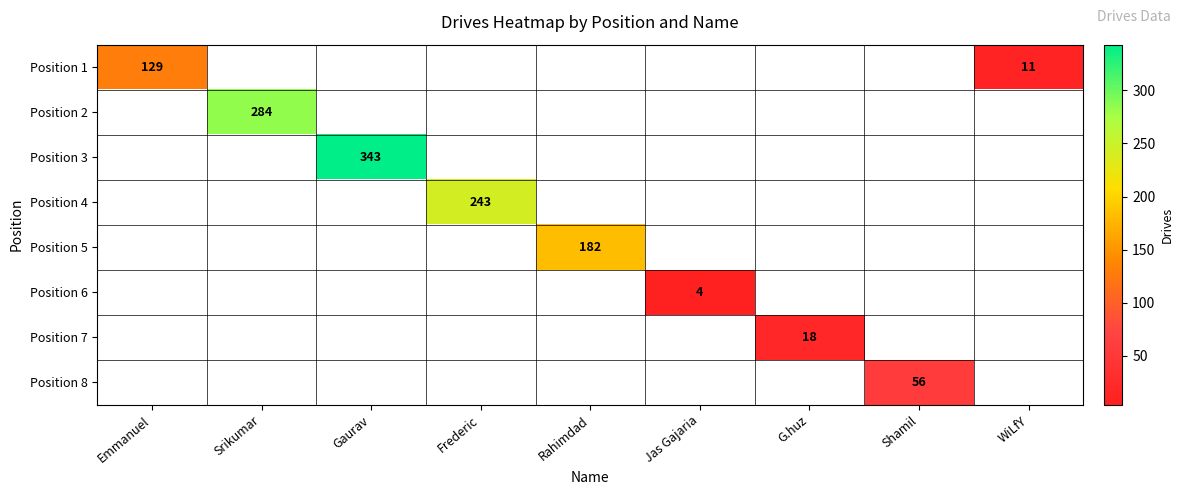

Is it true that Position 2 equals 284 at Srikumar?

True